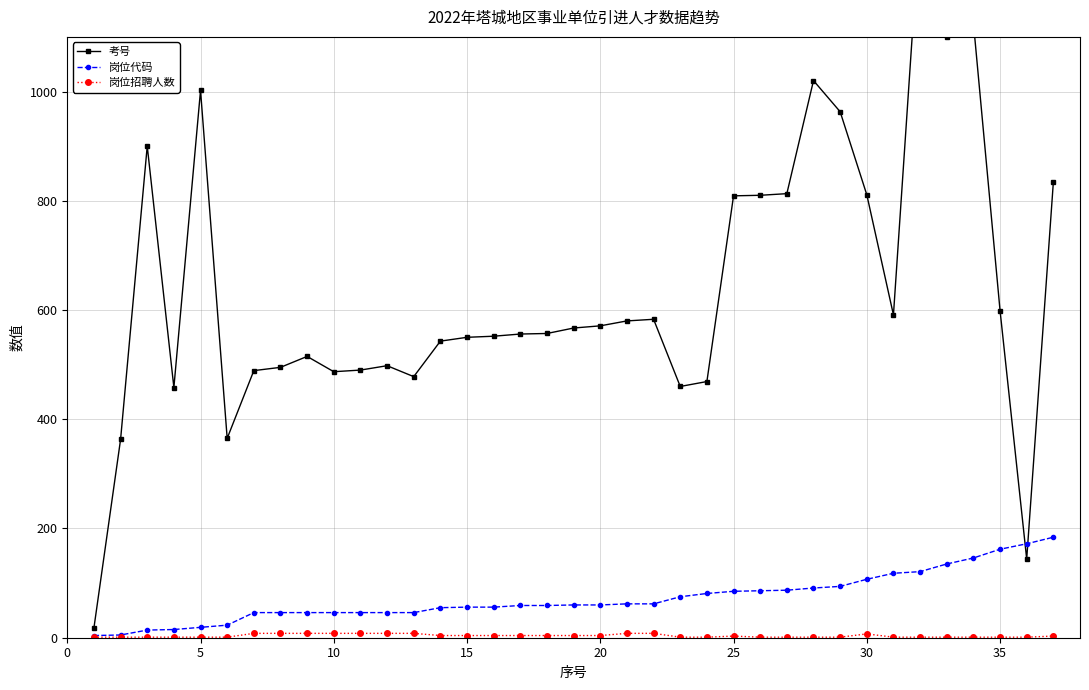

How many interior local peaks does the 岗位招聘人数 series have?

2